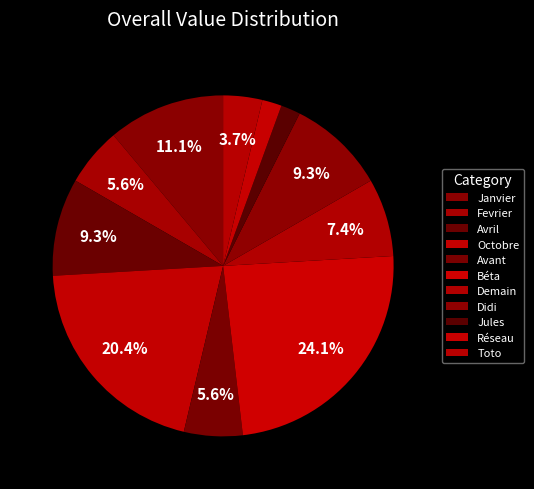

How many segments does this pie chart have?

11